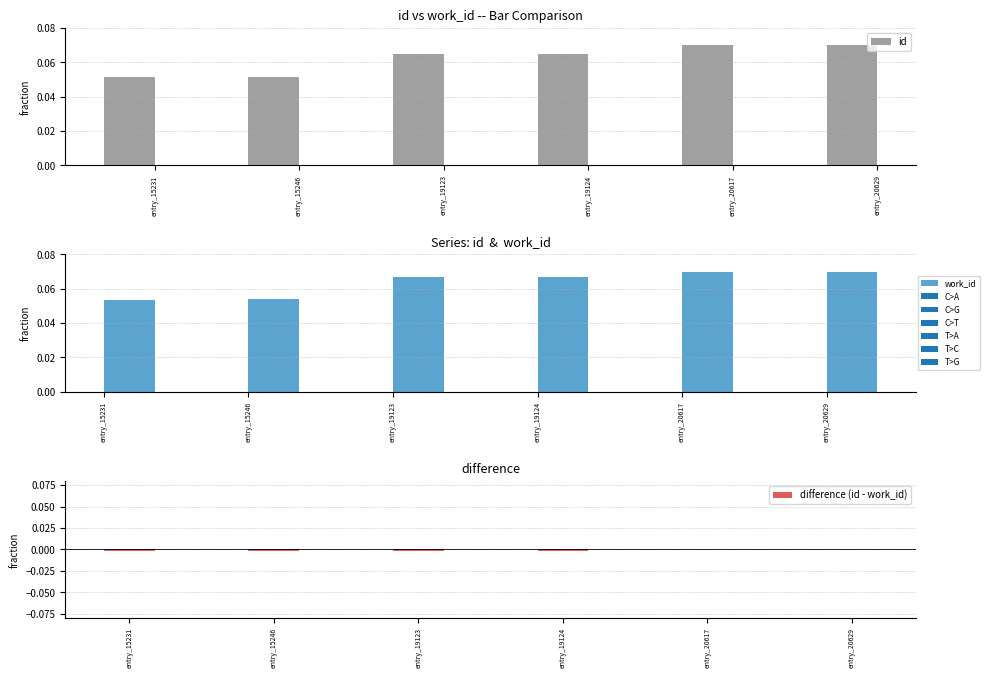

Is the value of difference (id - work_id) at entry_20617 greater than the value of work_id at entry_19124?

No